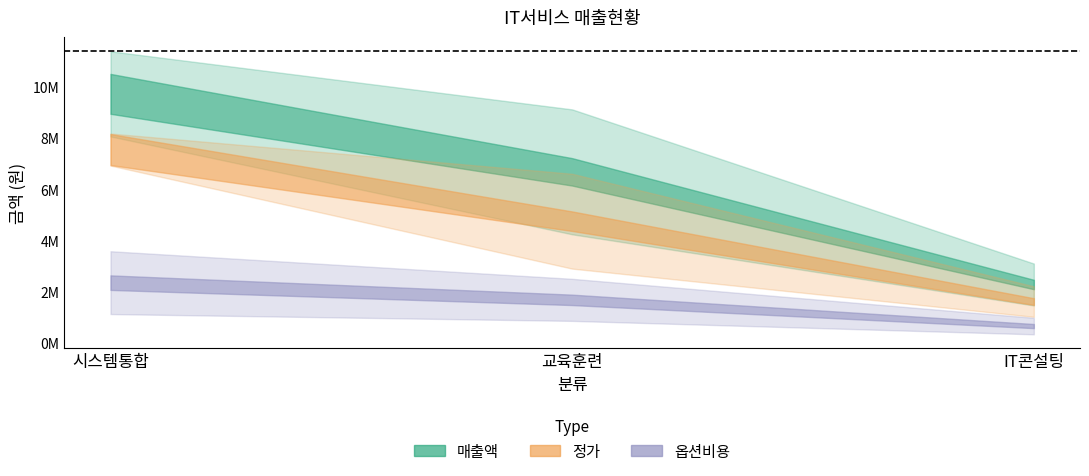

Reading left to right, extract all data points from this chart.

정가: 8180000	7520000	7800000	6930000	2910000	6610000	5810000	3820000	2220000	2170000	1030000	1980000
옵션비용: 2372200	2481600	3588000	1137600	1338600	2511800	871500	1184200	888000	347200	442900	990000
매출액: 10552200	10001600	11388000	8067600	4248600	9121800	6681500	5004200	3108000	2517200	1472900	2970000